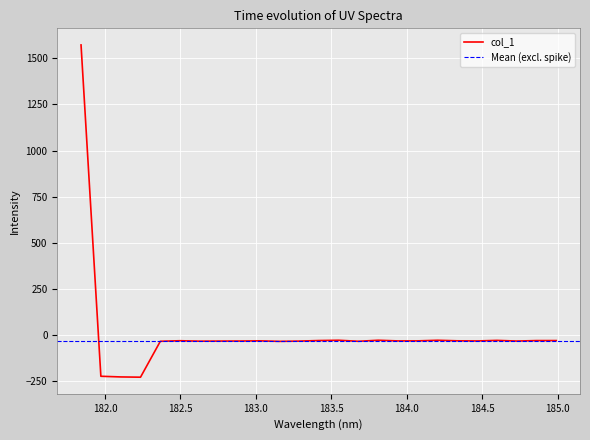

How many distinct data groups are displayed?

1